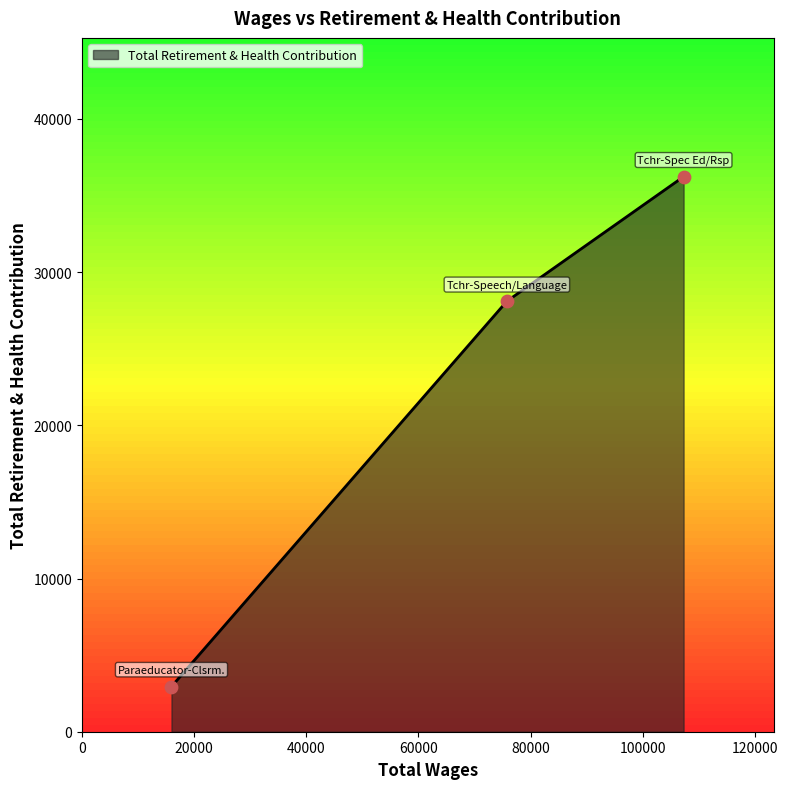

What is the difference between the maximum and second lowest values?

8129